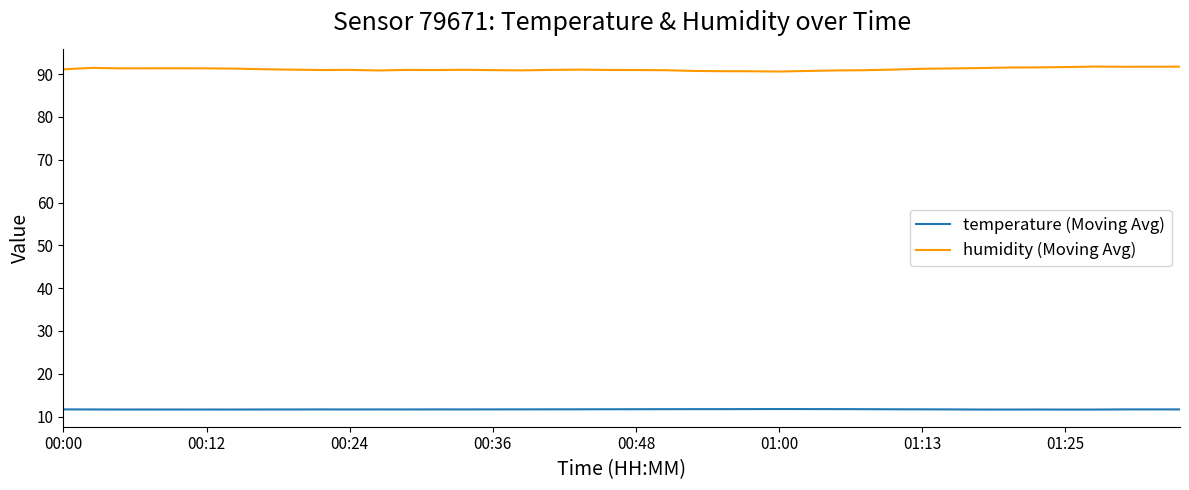

Which series has the largest total across all categories?

humidity (Moving Avg)